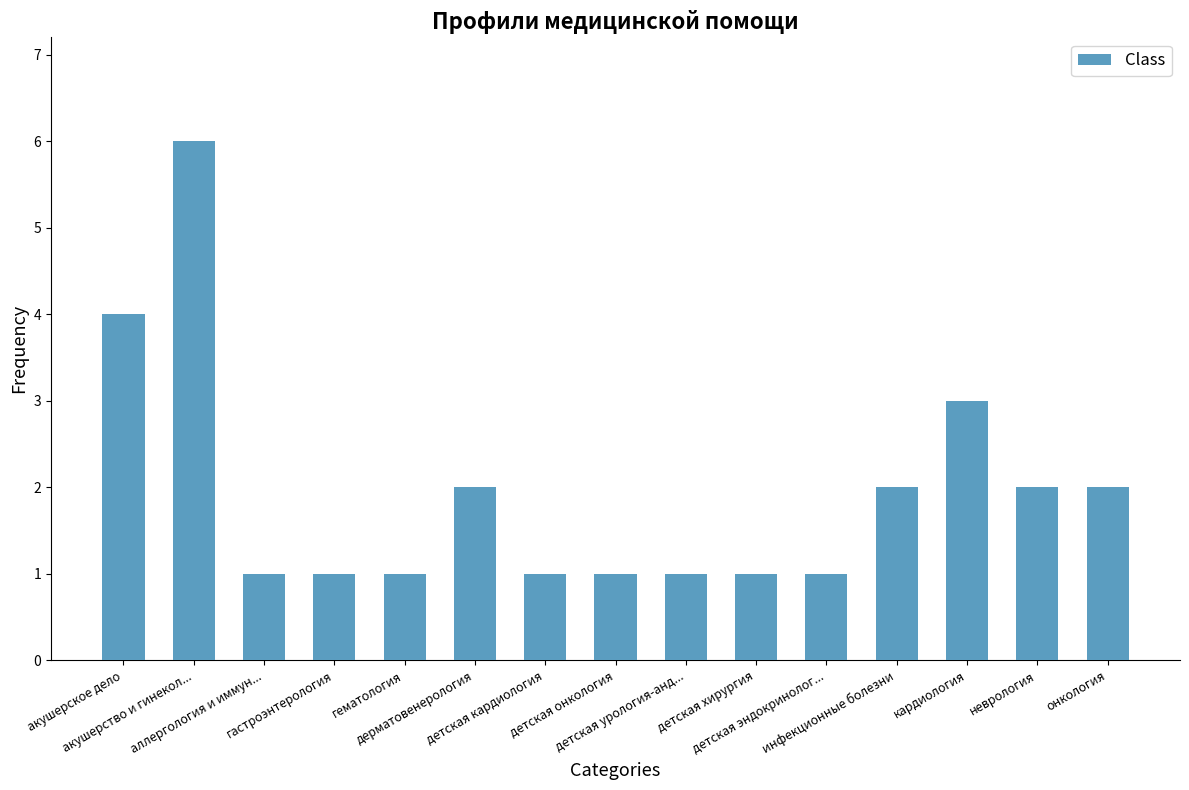

True or false: the data shows 6 at акушерство и гинекол....

True